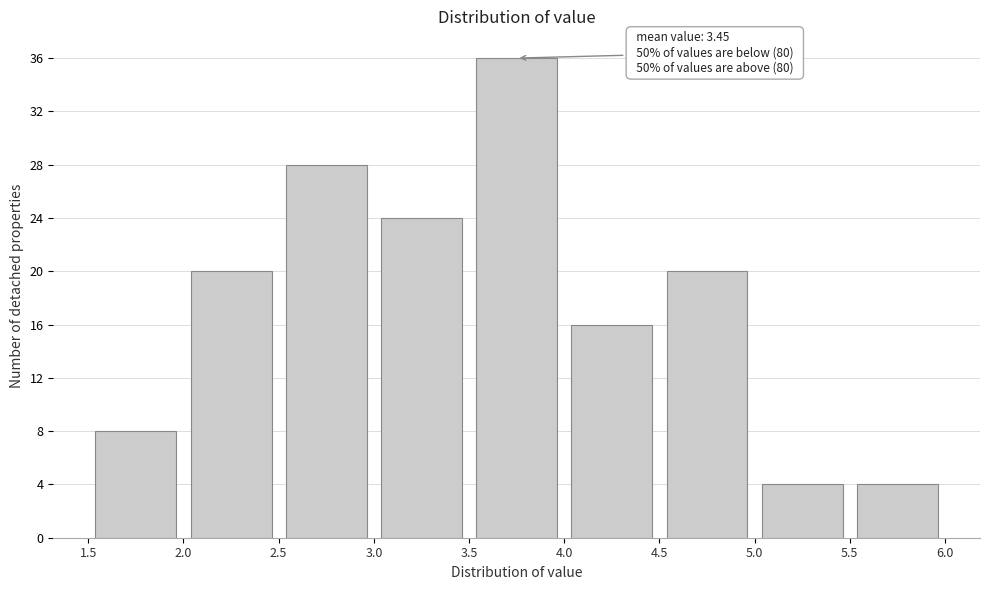

Which range on the x-axis has the tallest bar?

3.5 to 4.0